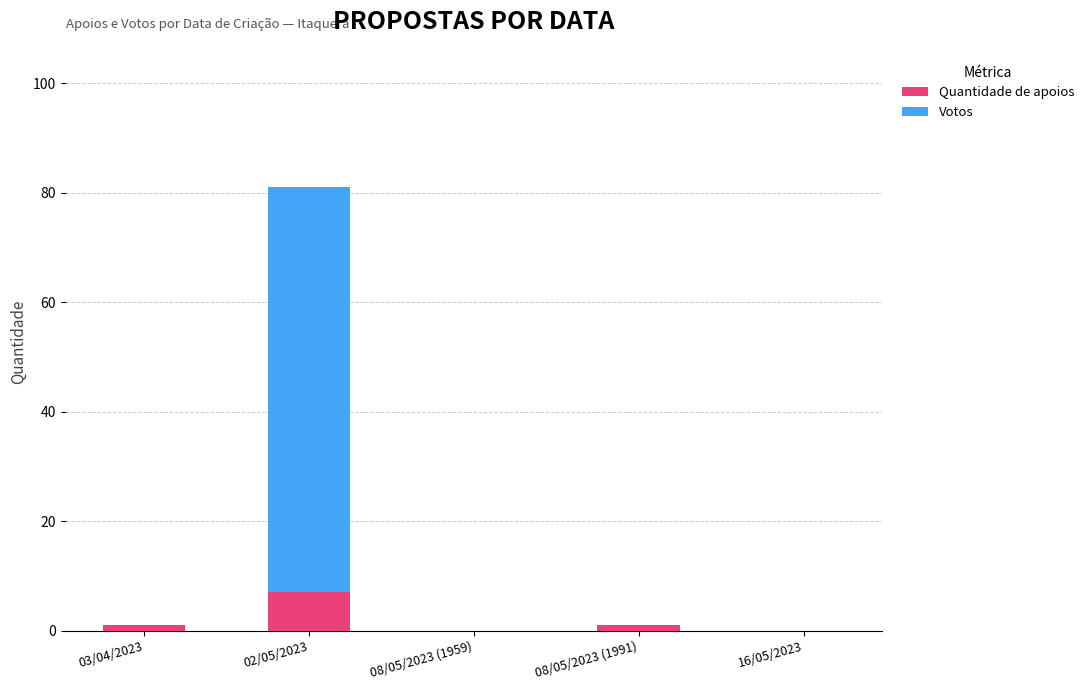

True or false: Quantidade de apoios has a value of 7 at 02/05/2023.

True